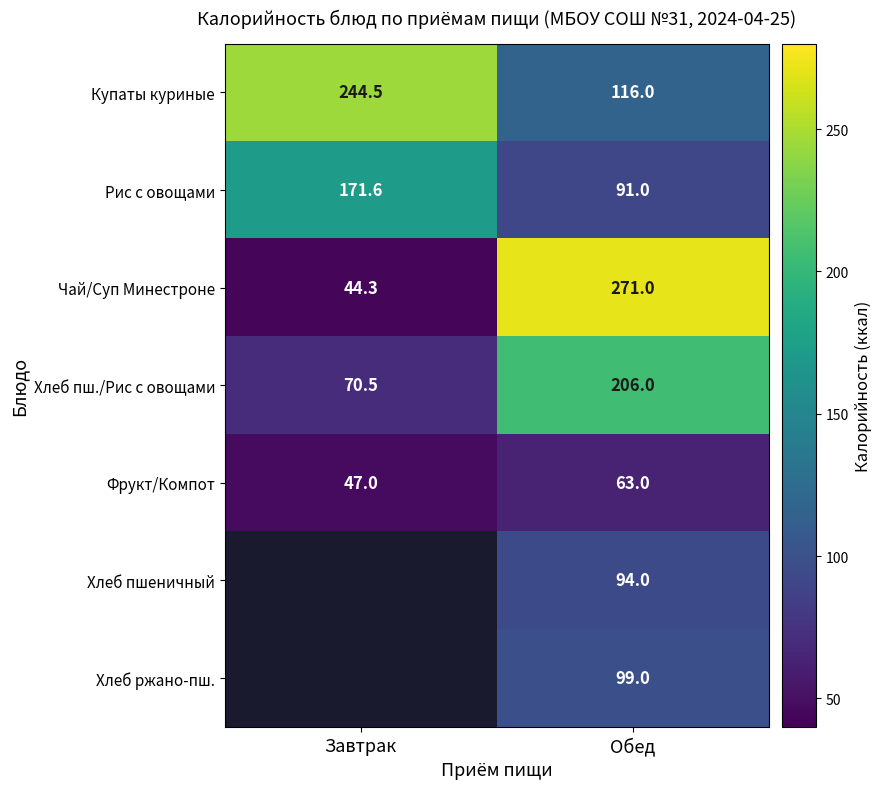

Is it true that Фрукт/Компот equals 63.0 at Обед?

True